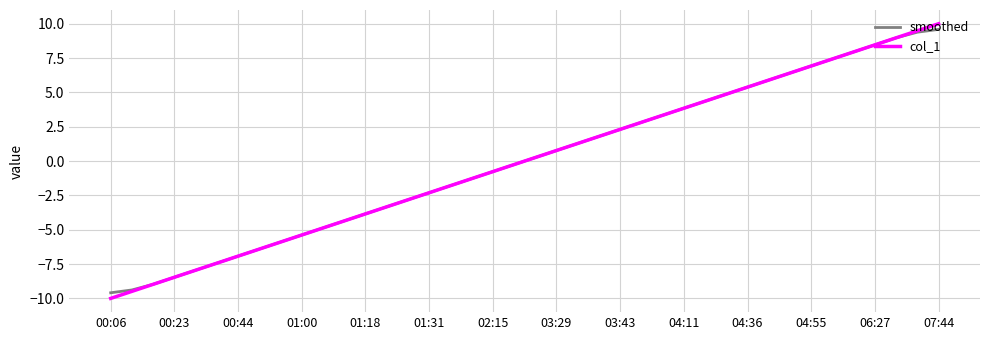

What is the difference between the maximum and minimum values in the col_1 series?

20.0